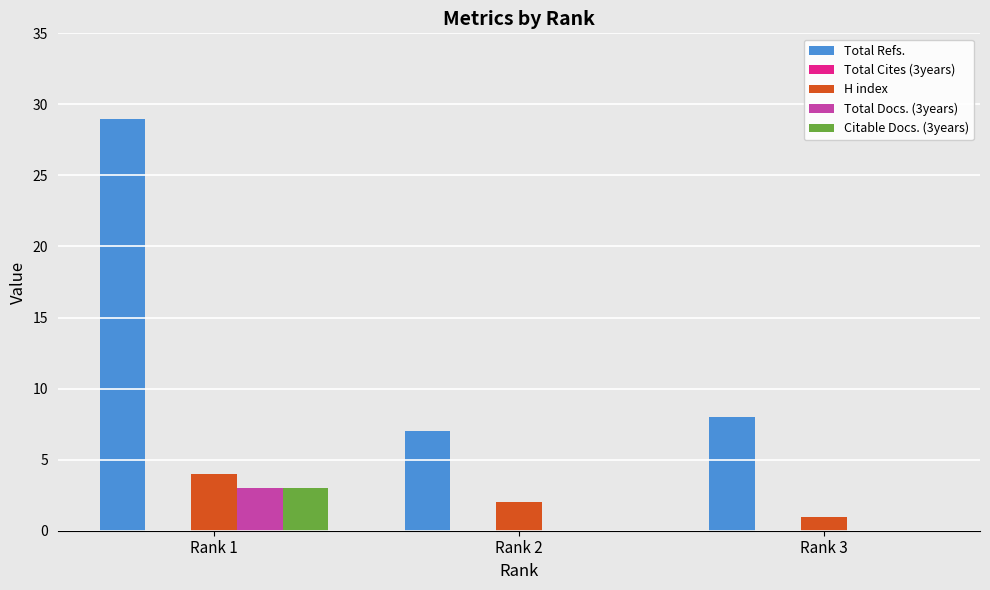

Read the Total Refs. value at Rank 1, to the nearest 10.

30